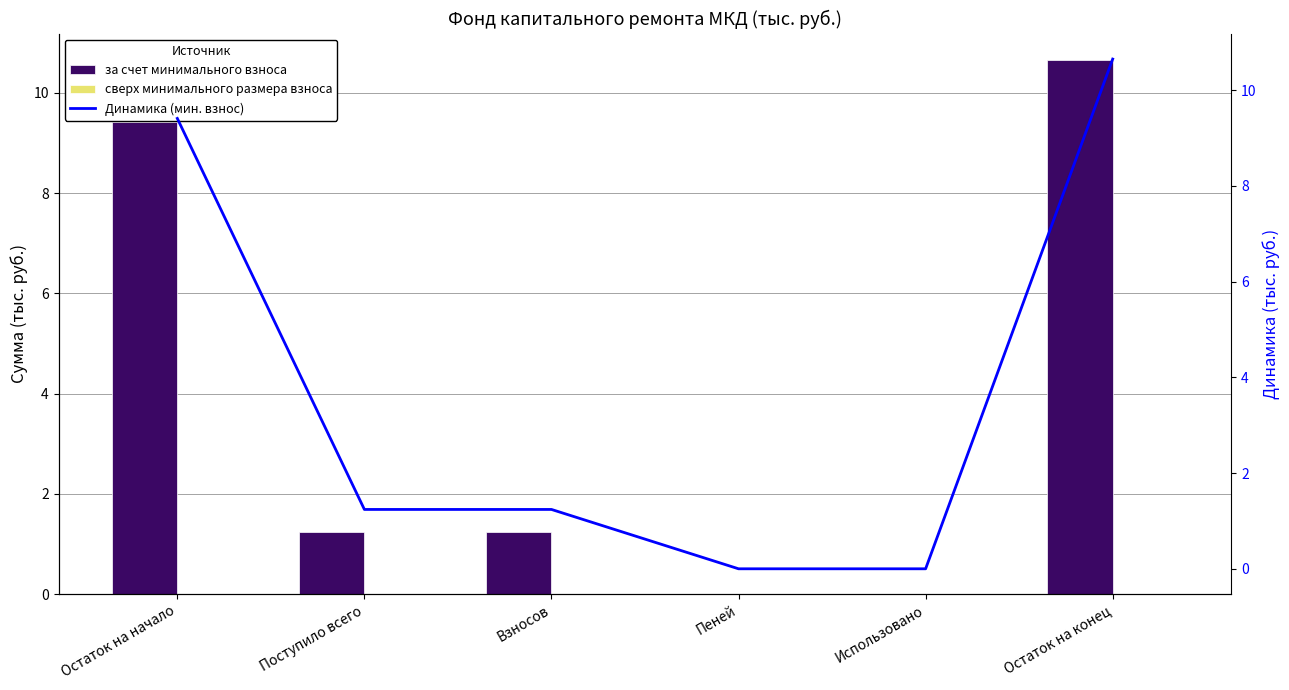

Reading left to right, list all the values displayed in this chart.

за счет минимального взноса: Остаток на начало=9.4	Поступило всего=1.2	Взносов=1.2	Пеней=0.0	Использовано=0.0	Остаток на конец=10.7
сверх минимального размера взноса: Остаток на начало=0.0	Поступило всего=0.0	Взносов=0.0	Пеней=0.0	Использовано=0.0	Остаток на конец=0.0
Динамика (мин. взнос): Остаток на начало=9.4	Поступило всего=1.2	Взносов=1.2	Пеней=0.0	Использовано=0.0	Остаток на конец=10.7